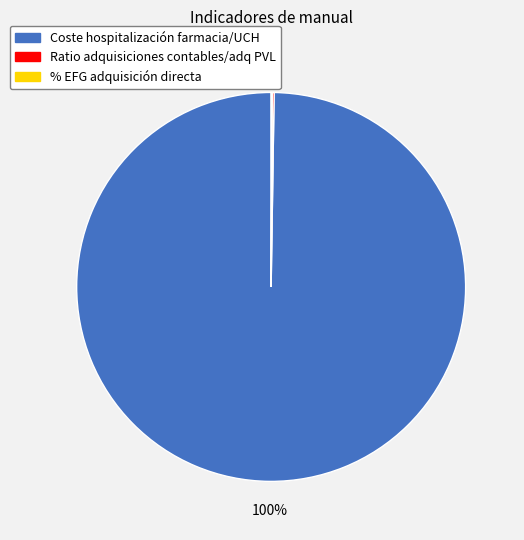

Does any single category account for the majority?

Yes